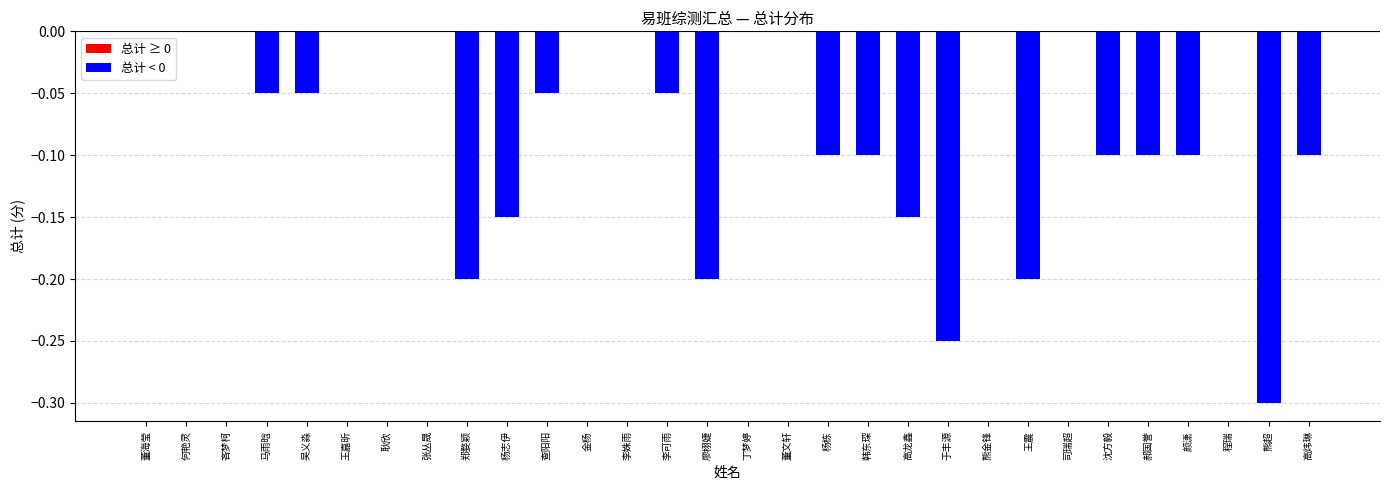

What is the sum of all values?

-2.2